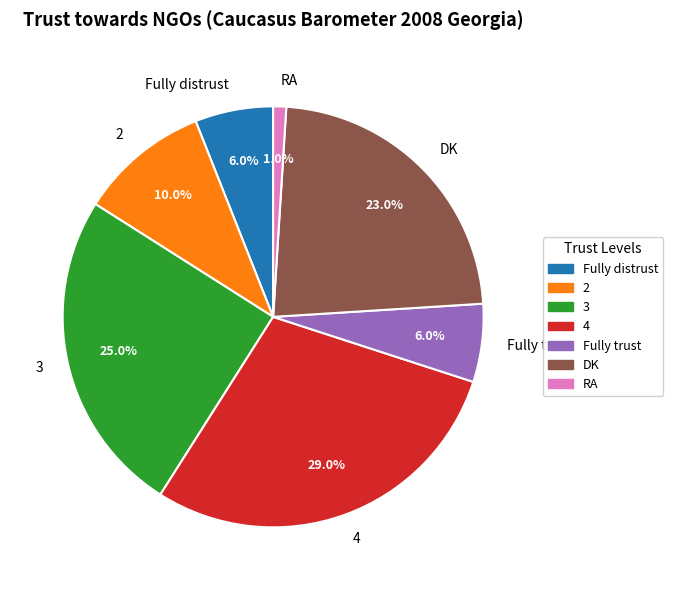

Is there a majority slice in this chart?

No